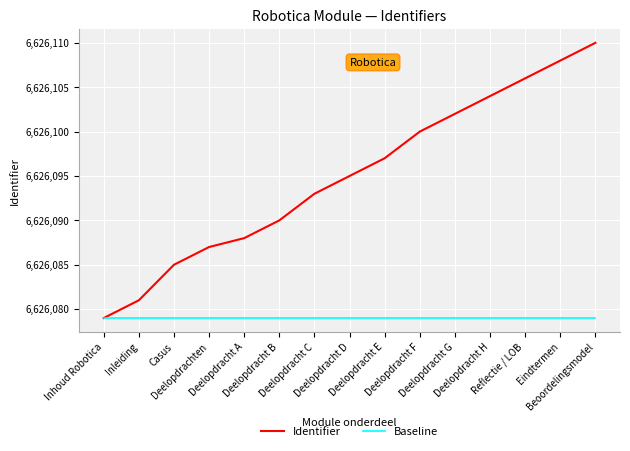

The value of Identifier at Deelopdracht H is 10321162. True or false?

False